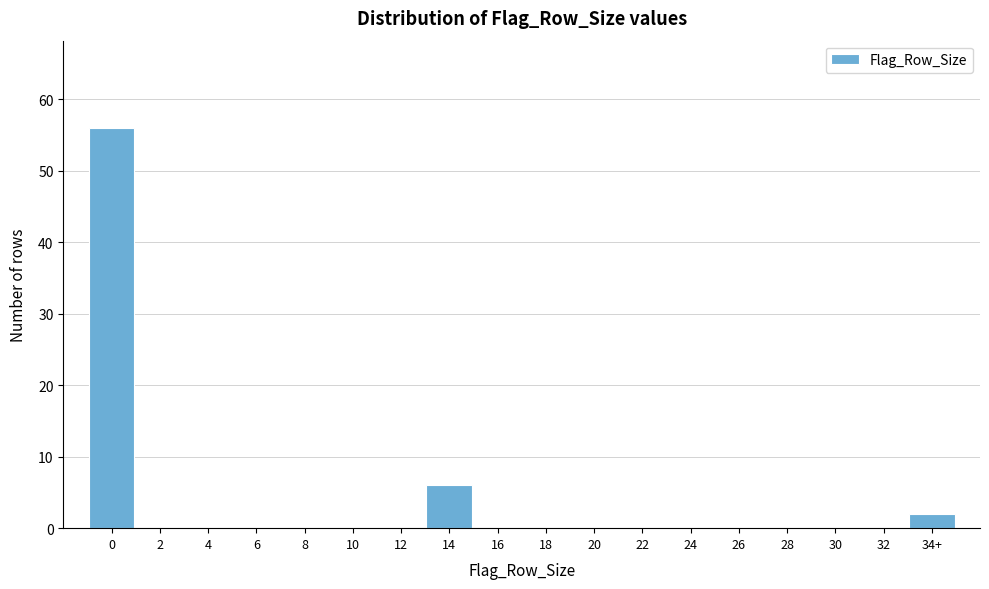

Reading left to right, list all the values displayed in this chart.

0=56	2=0	4=0	6=0	8=0	10=0	12=0	14=6	16=0	18=0	20=0	22=0	24=0	26=0	28=0	30=0	32=0	34+=2